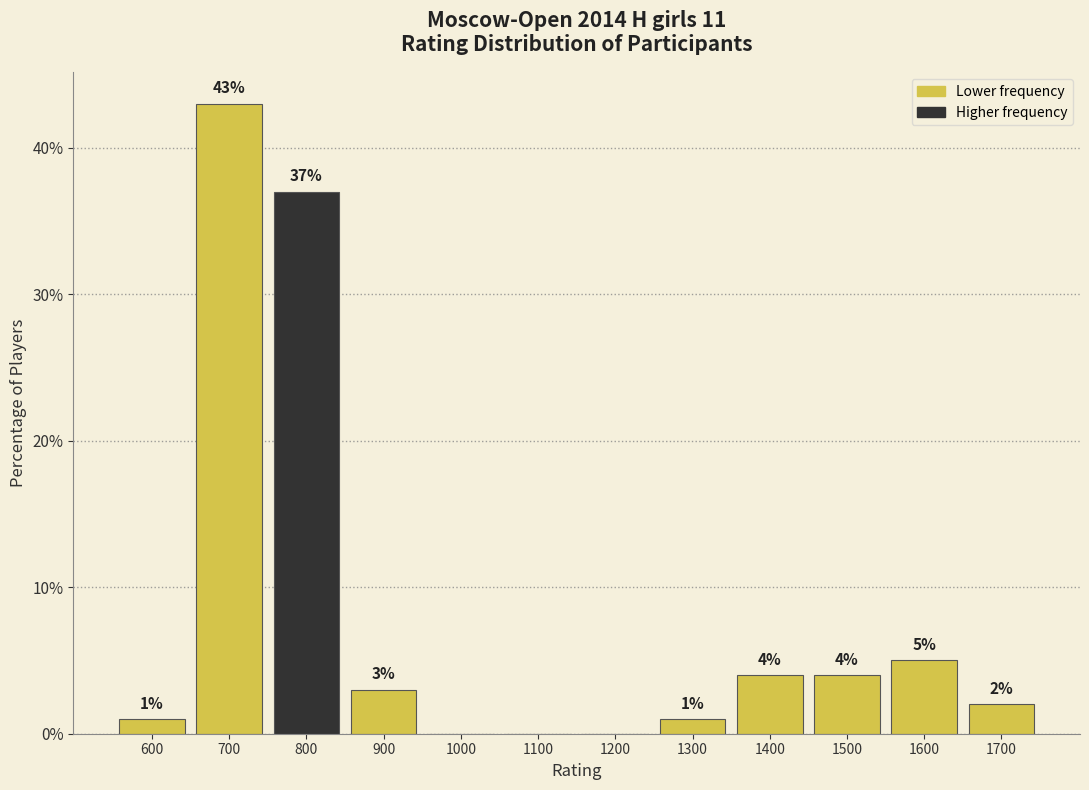

Reading right to left, list all the values displayed in this chart.

1700=2	1600=5	1500=4	1400=4	1300=1	1200=0	1100=0	1000=0	900=3	800=37	700=43	600=1